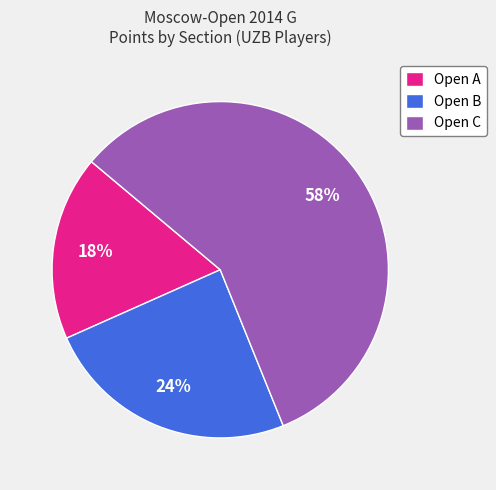

Does Open B represent more than half of the total?

No